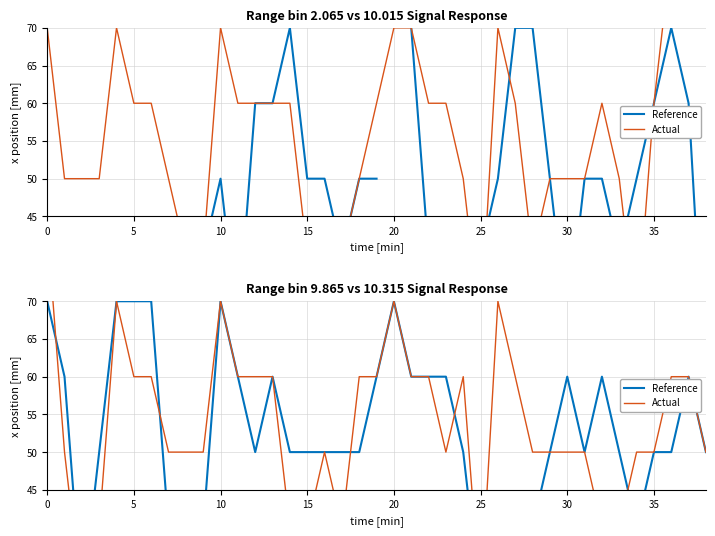

True or false: Reference has a value of 50 at 15.

True